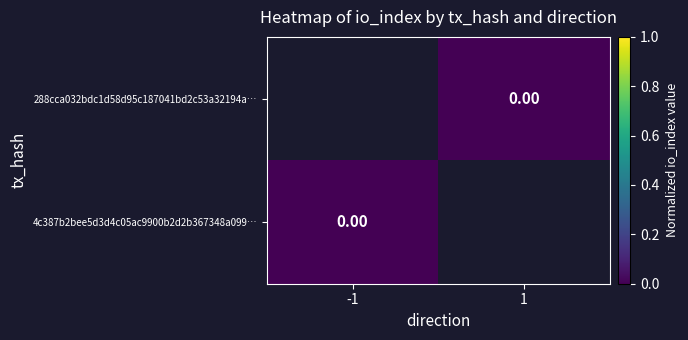

Rank the series at 1 from highest to lowest value.

288cca032bdc1d58d95c187041bd2c53a32194a…, 4c387b2bee5d3d4c05ac9900b2d2b367348a099…